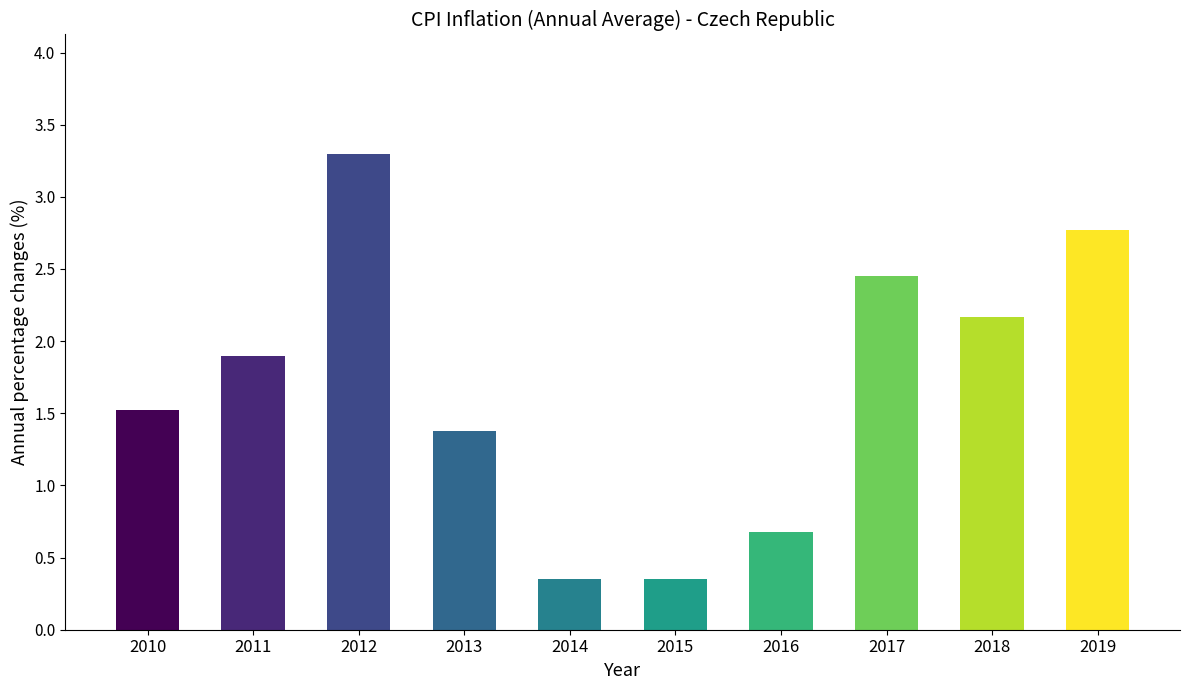

The chart shows a value of 3.3 at 2011. True or false?

False